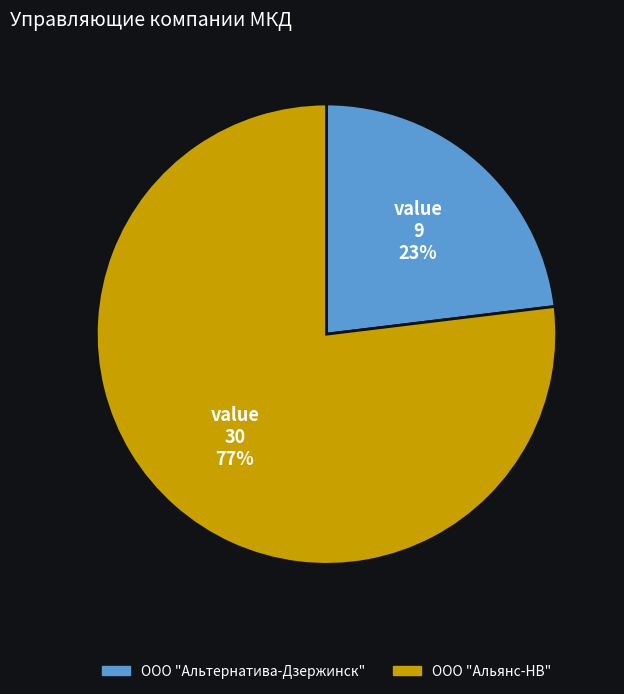

How many slices are in this pie chart?

2